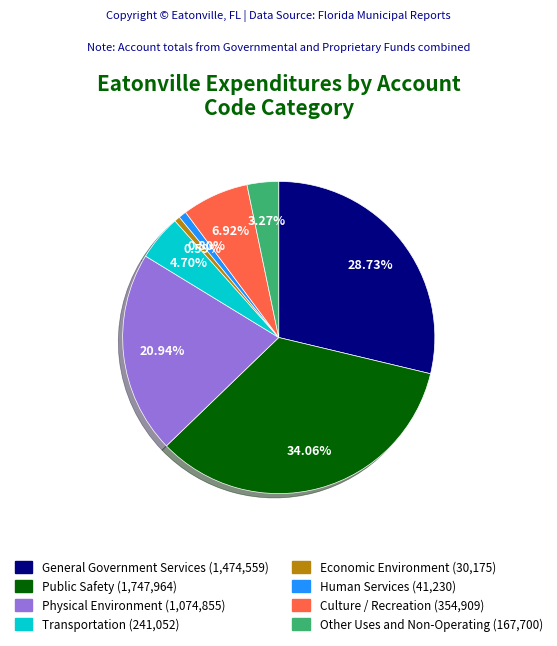

Is it true that Human Services is 1% of the pie?

True